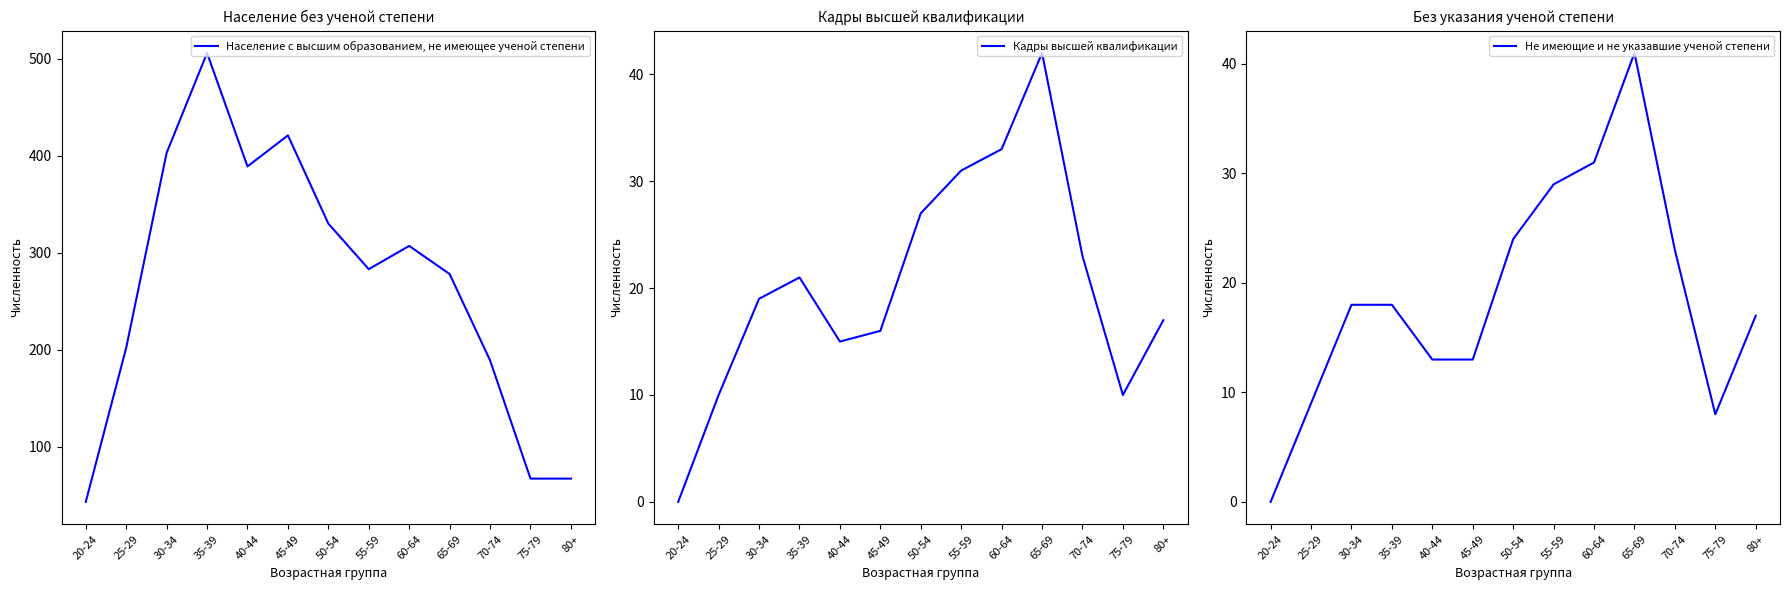

Is it true that Население с высшим образованием, не имеющее ученой степени equals 506 at 35-39?

True